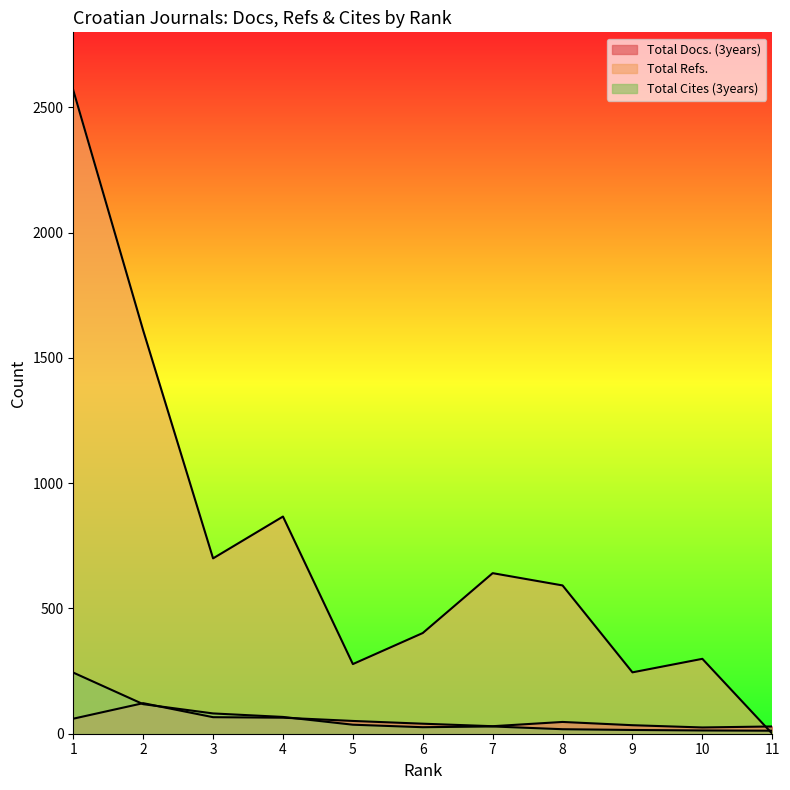

True or false: Total Refs. and Total Docs. (3years) intersect in this chart.

True